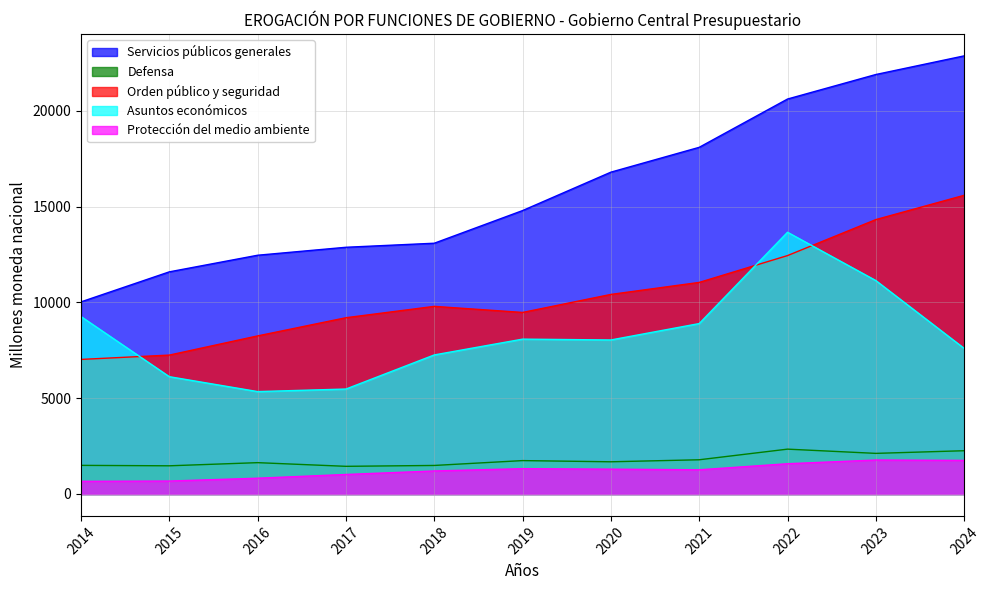

What is the spread (max minus min) of values at 2019?

13472.2